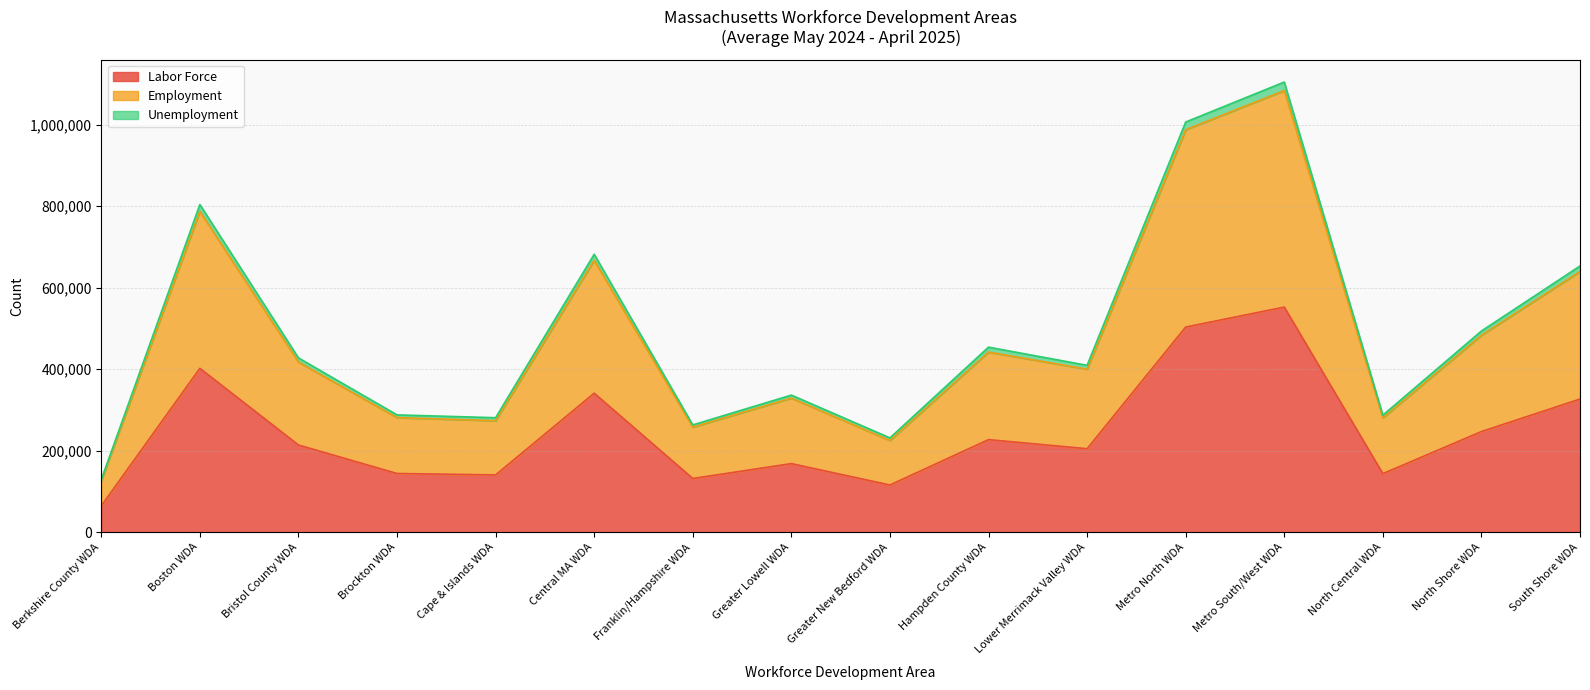

What is the sum of all Labor Force values?

3925591